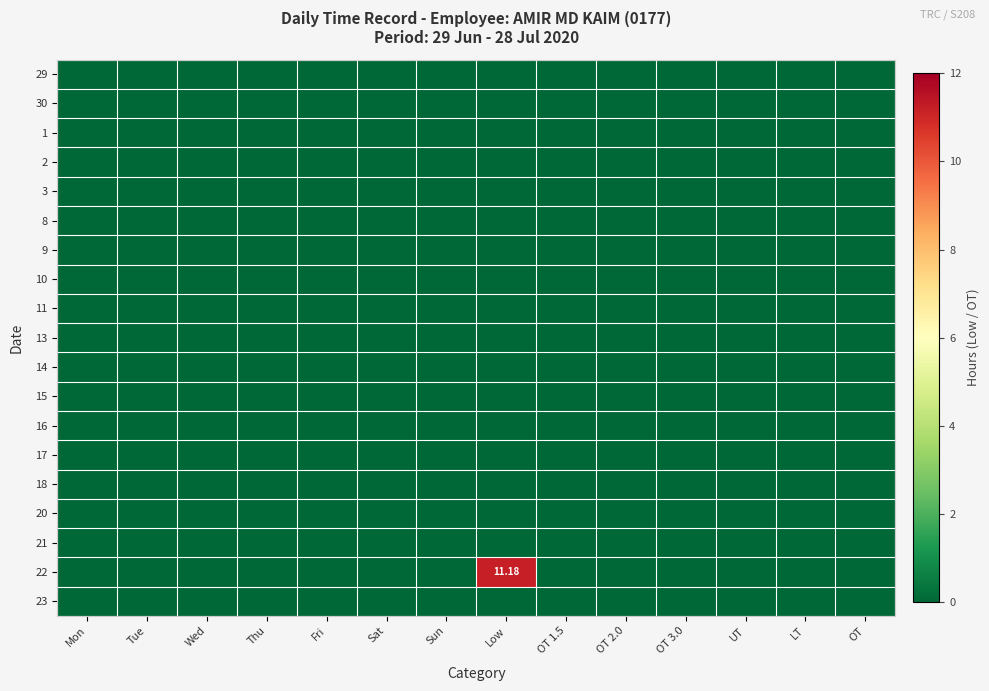

Which series changed the most between Mon and UT?

29